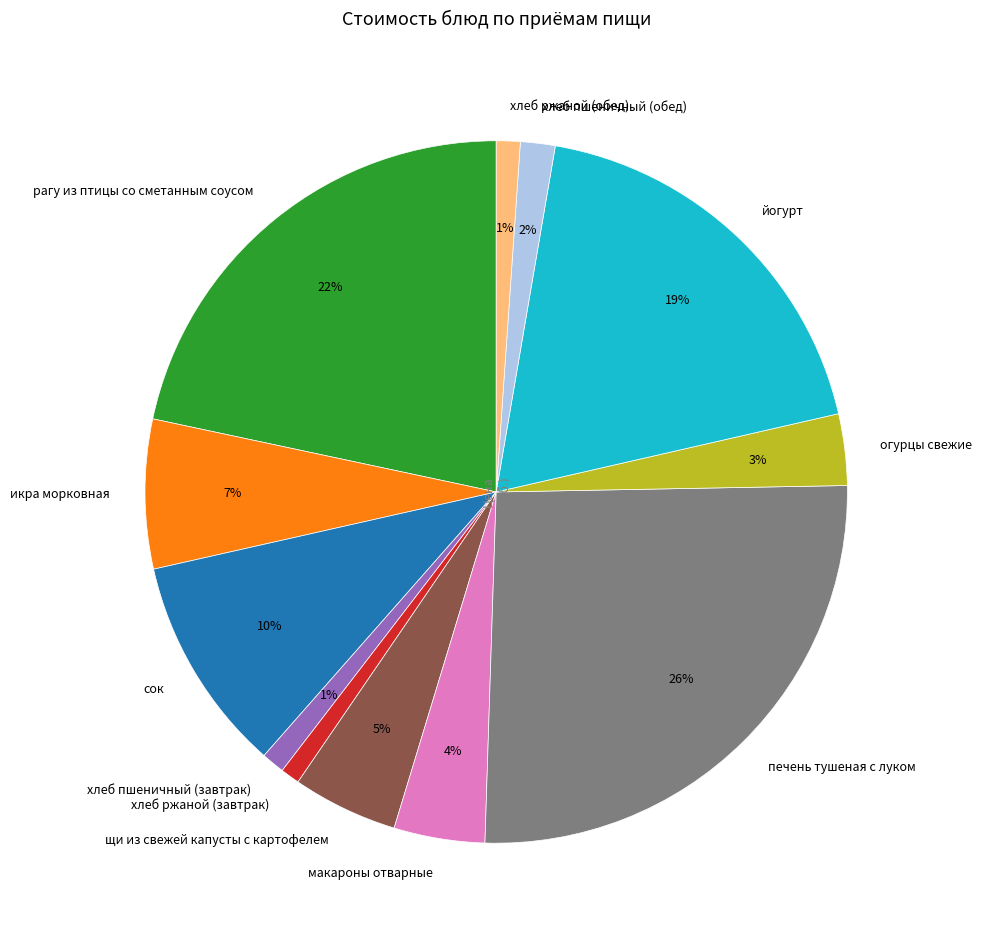

To the nearest percent, what is the difference between the largest and smallest slice percentages?

25%